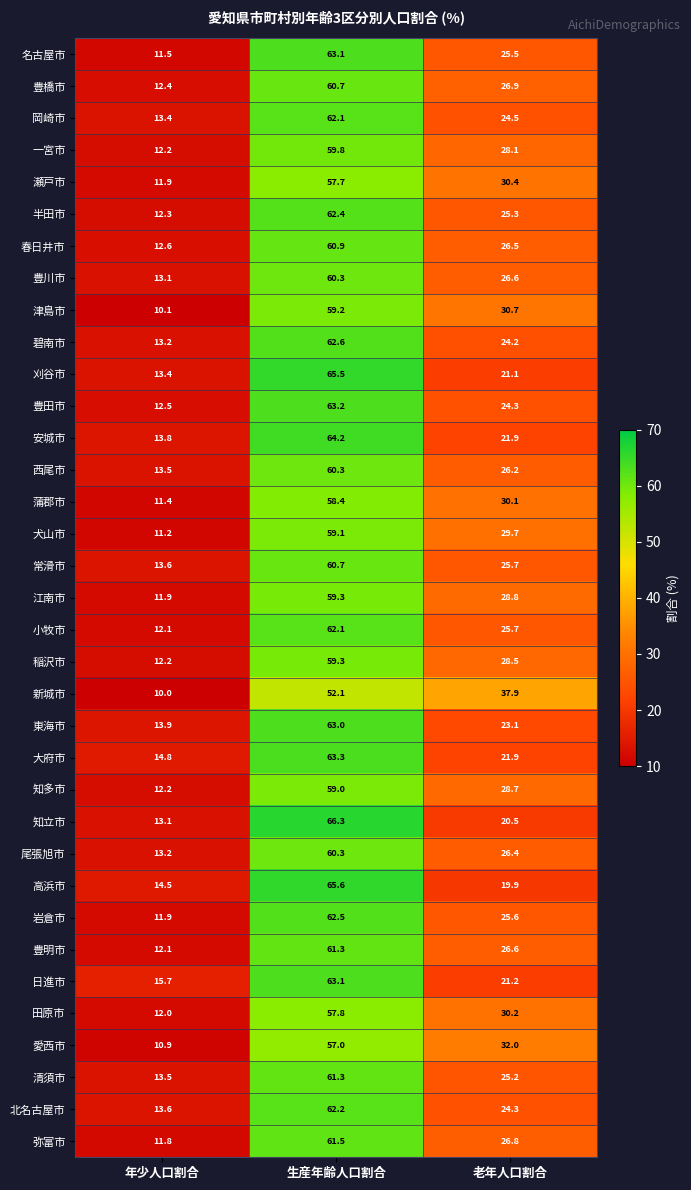

Between 年少人口割合 and 生産年齢人口割合, which series saw the biggest shift?

知立市